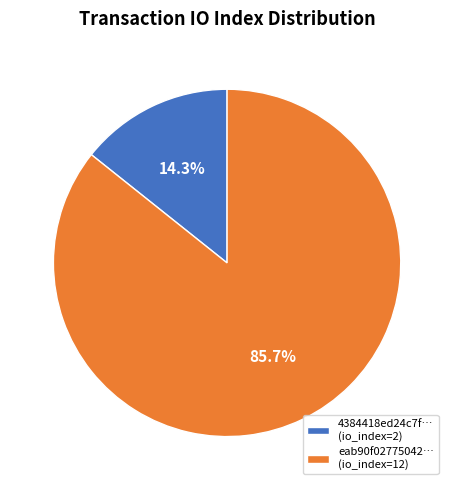

What is the largest slice in the pie chart?

eab90f02775042… (io_index=12)